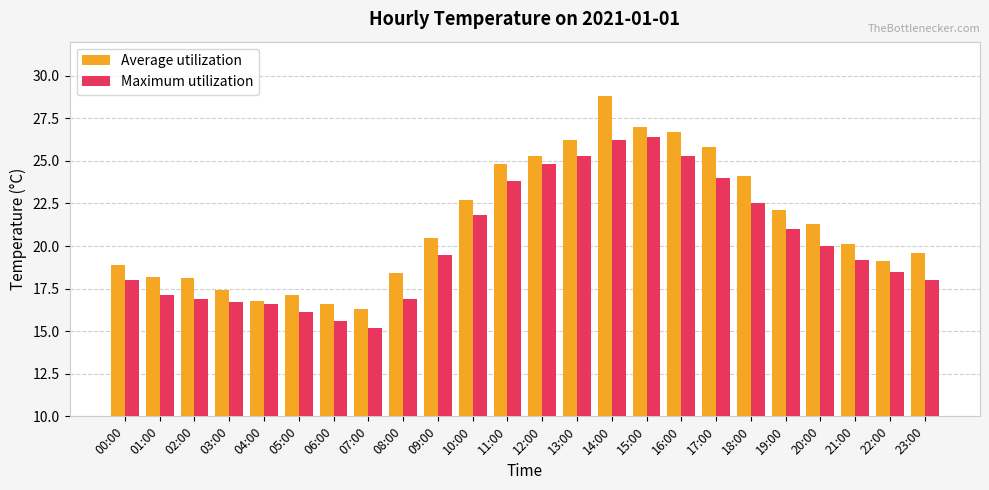

What is the label of the 1st bar from the left?

00:00